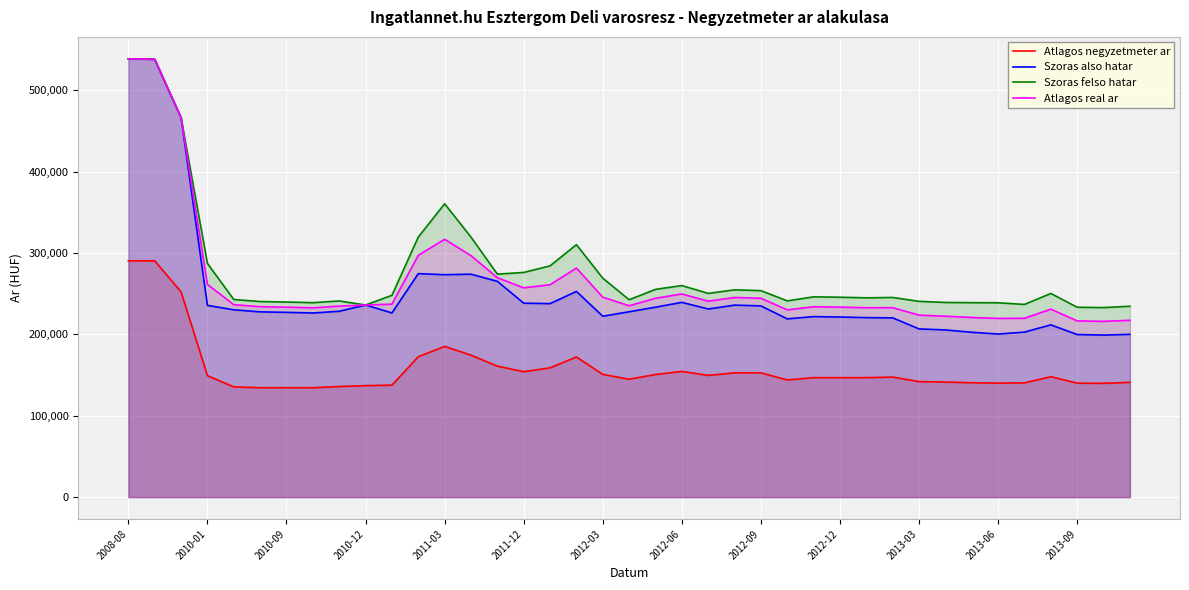

Does the chart display data point markers on the line(s)?

No